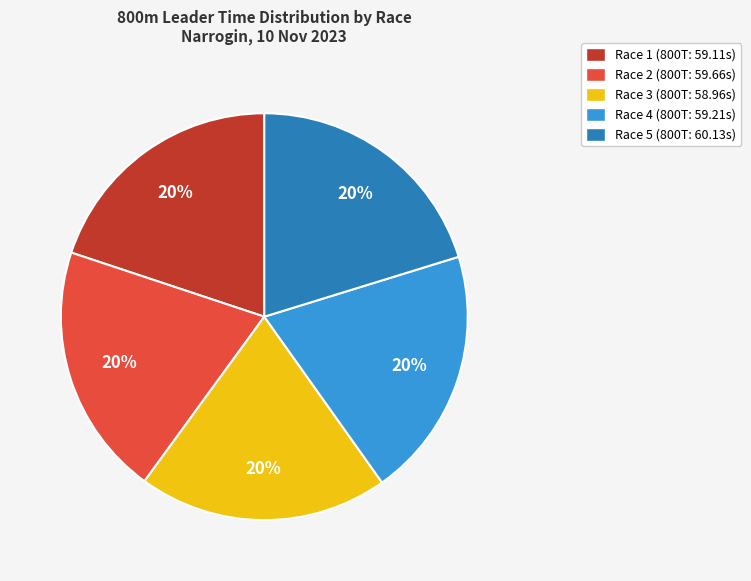

True or false: Race 3 accounts for 20% of the total.

True